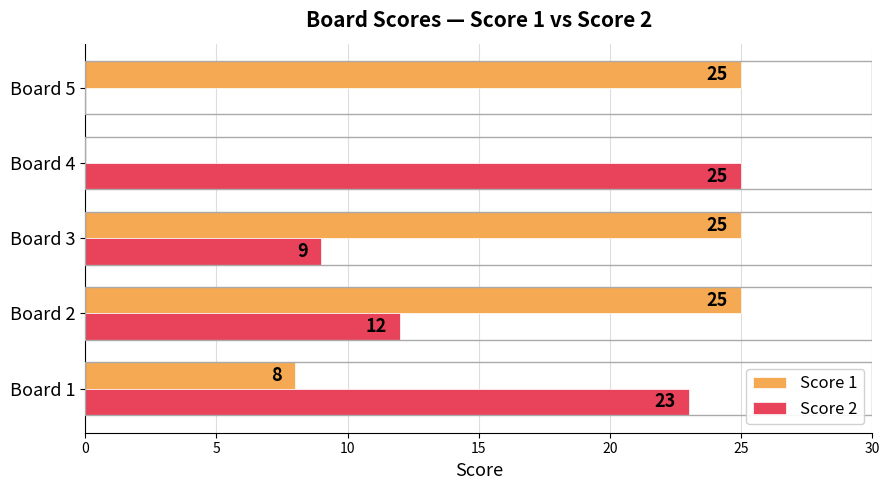

What is the average value of the Score 1 series?

17